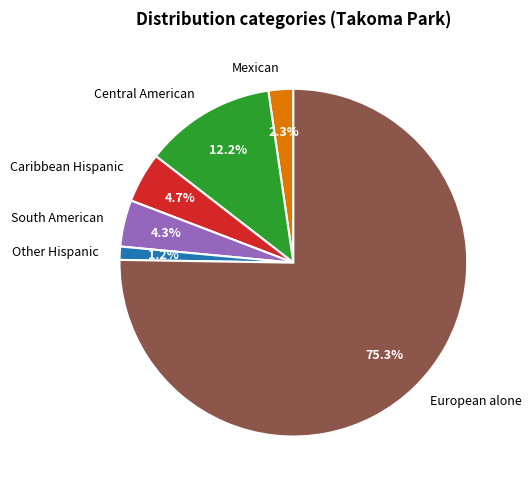

How many slices are in this pie chart?

6